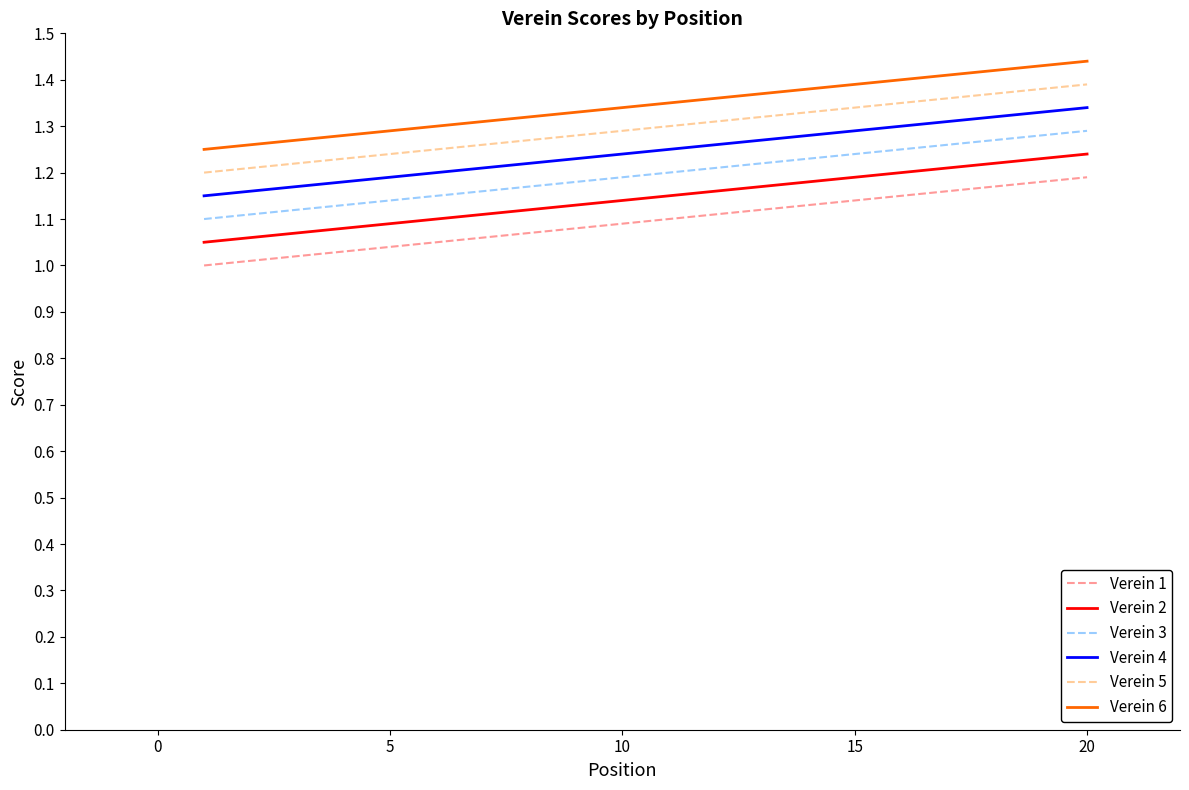

How many distinct data groups are displayed?

6